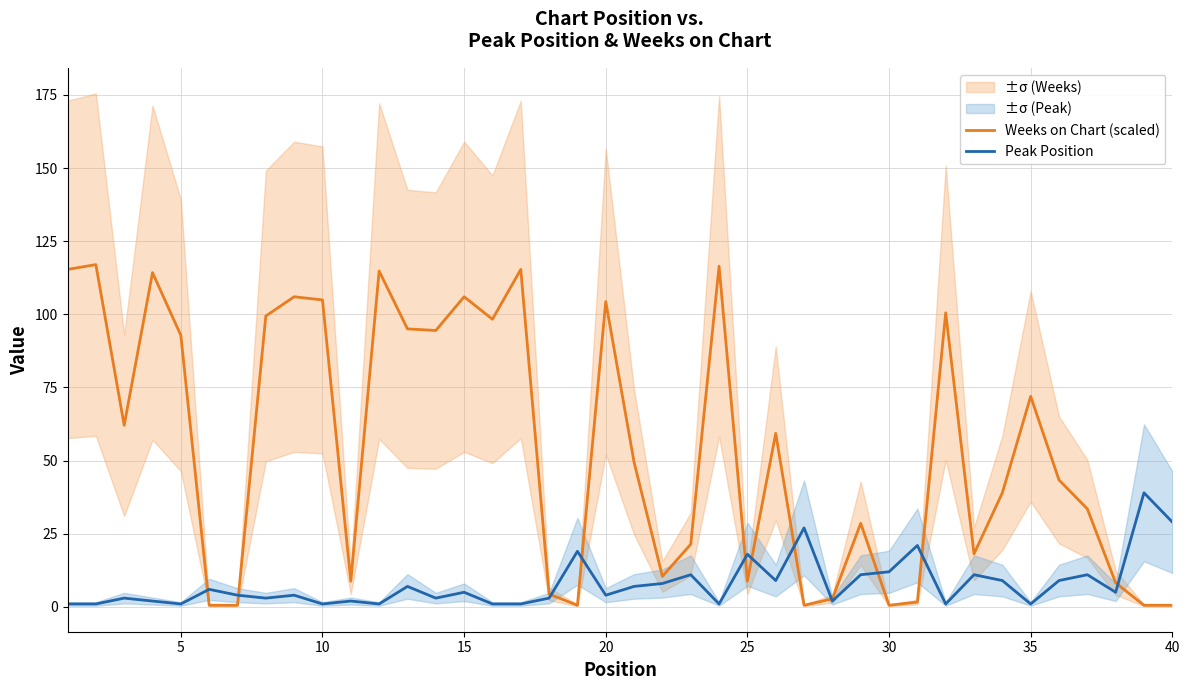

The value of Peak Position at 25 is 18.0. True or false?

True